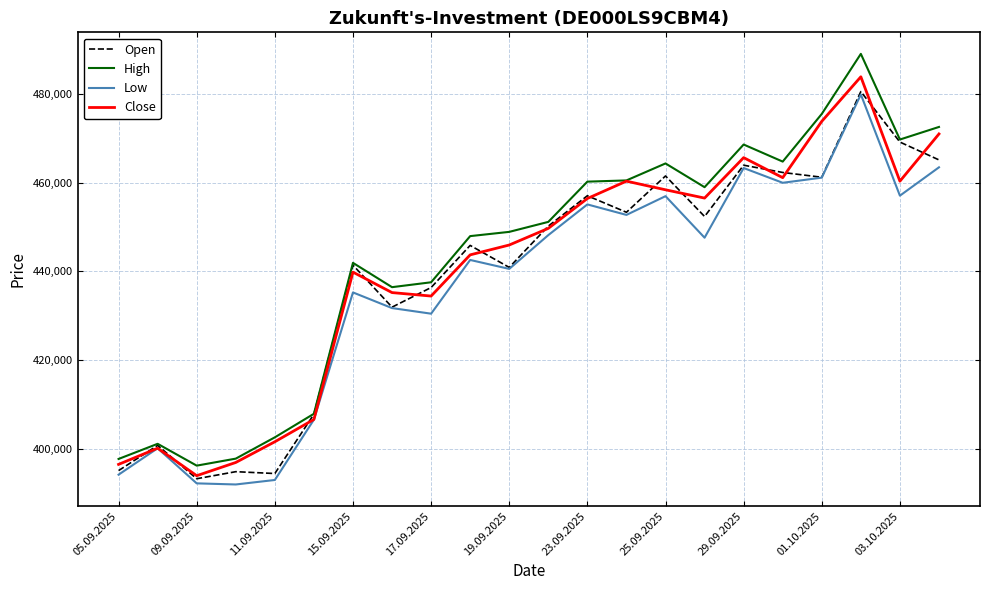

What is the average value of the High series?

443255